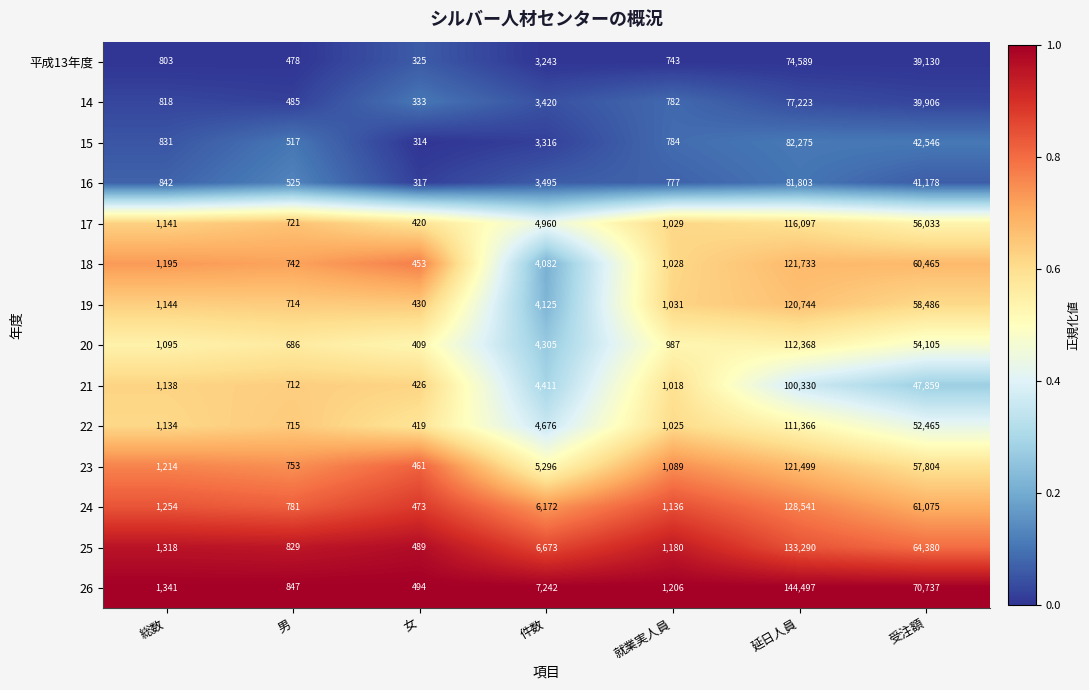

What is the approximate value of 15 at 女?

314